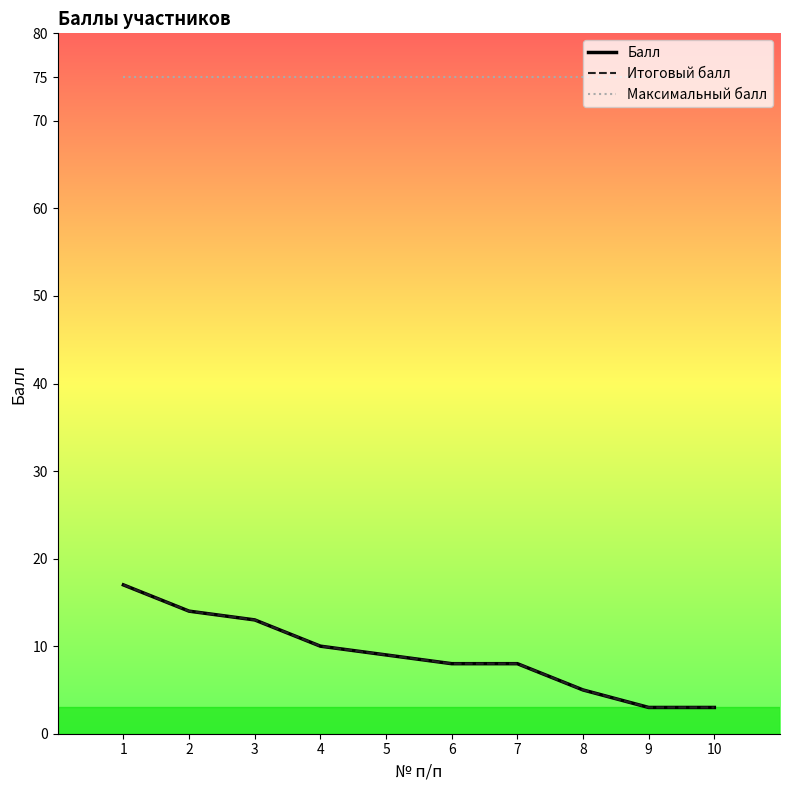

Rank the series at 6 from lowest to highest value.

Балл, Итоговый балл, Максимальный балл